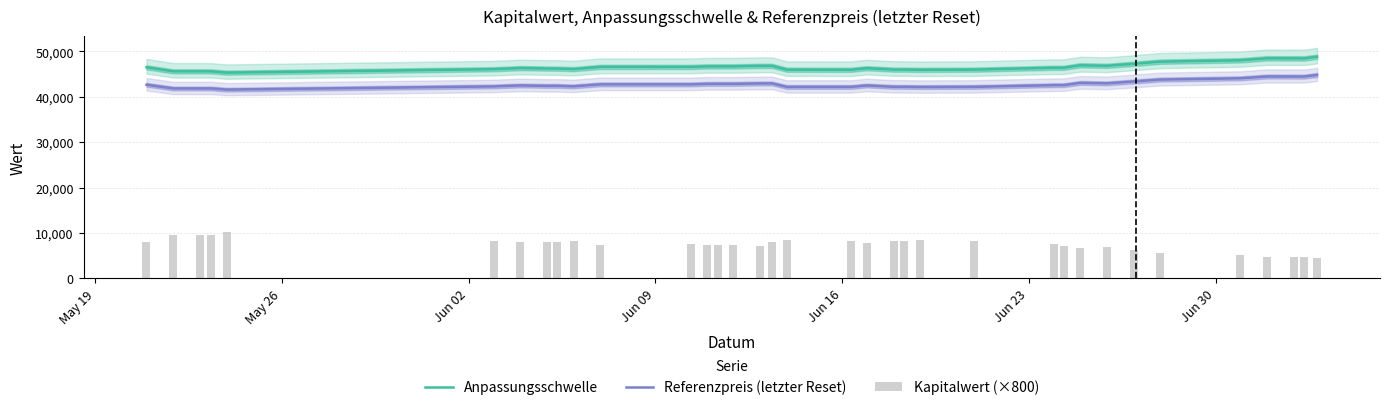

True or false: Anpassungsschwelle and Referenzpreis (letzter Reset) cross at least once.

False